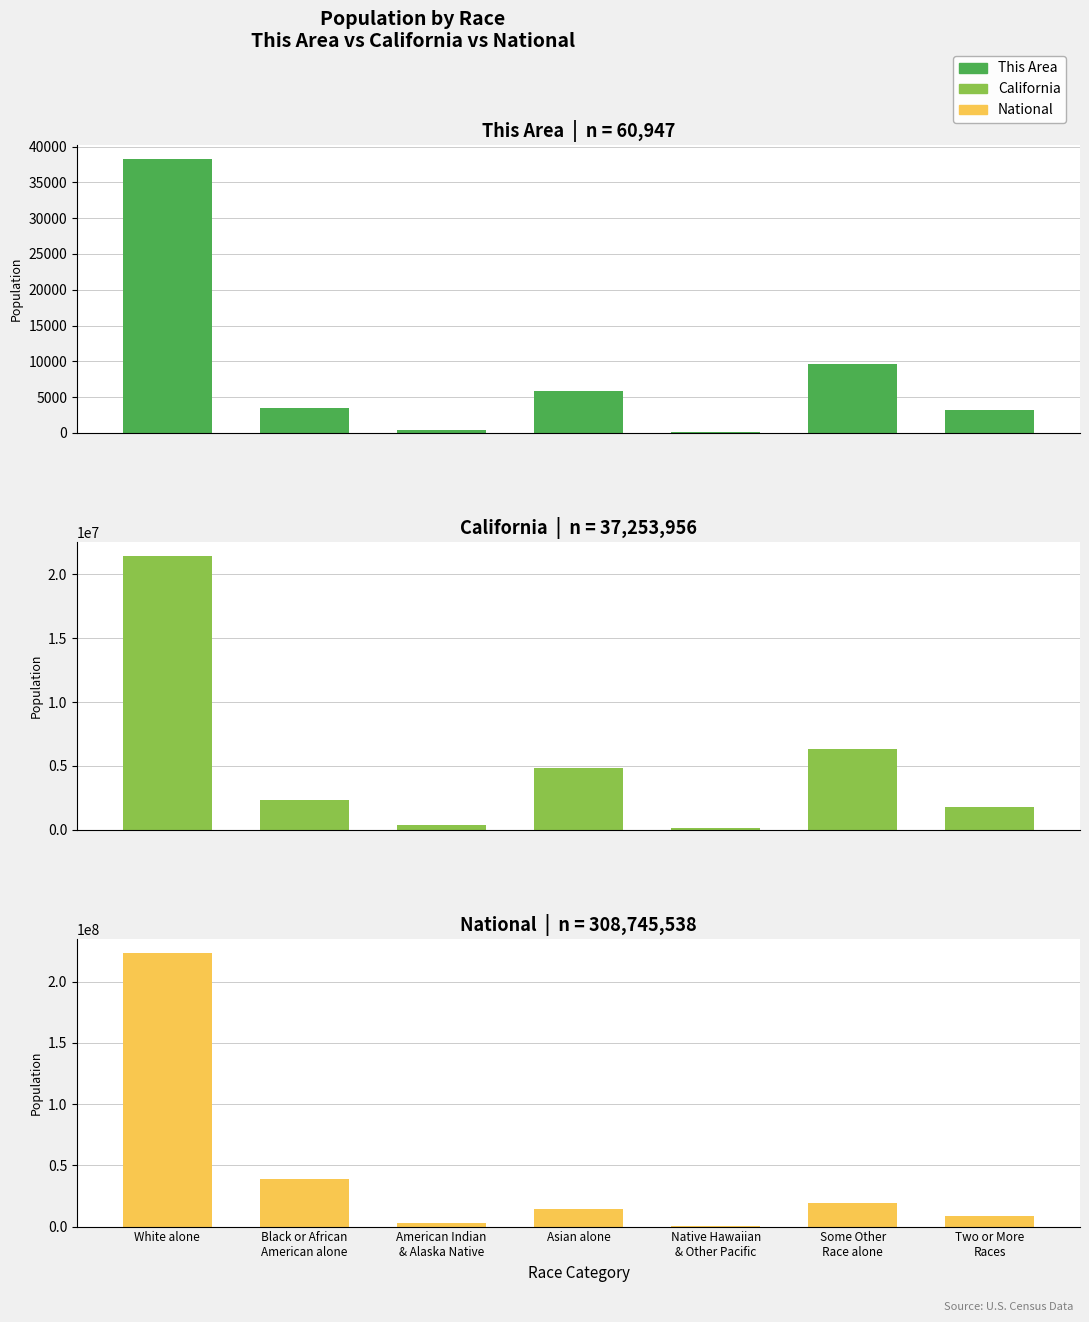

What is the sum of the California values at Native Hawaiian
& Other Pacific and Black or African
American alone?

2443458